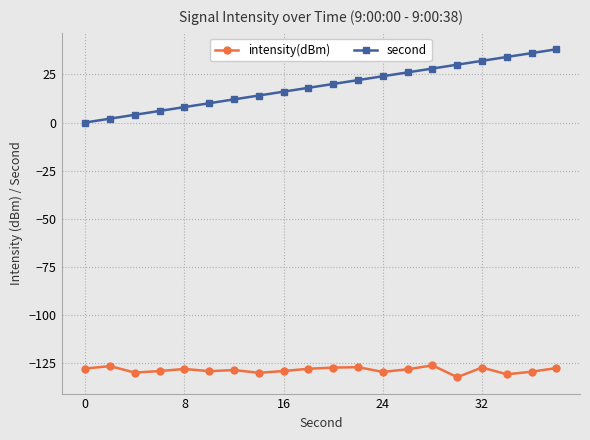

How many lines are shown in the chart?

2